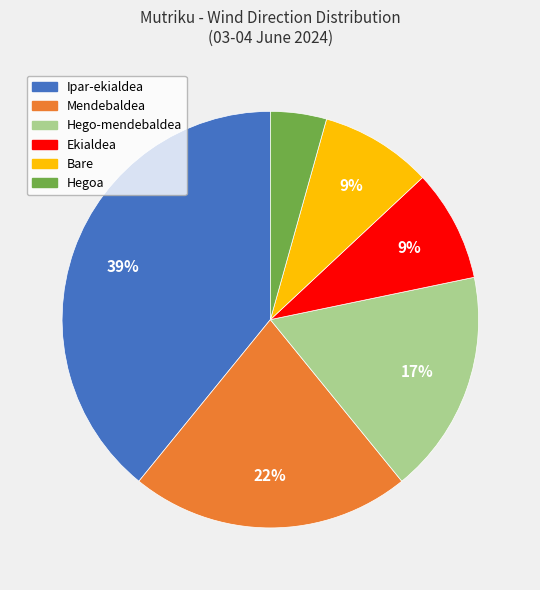

How many slices are in this pie chart?

6